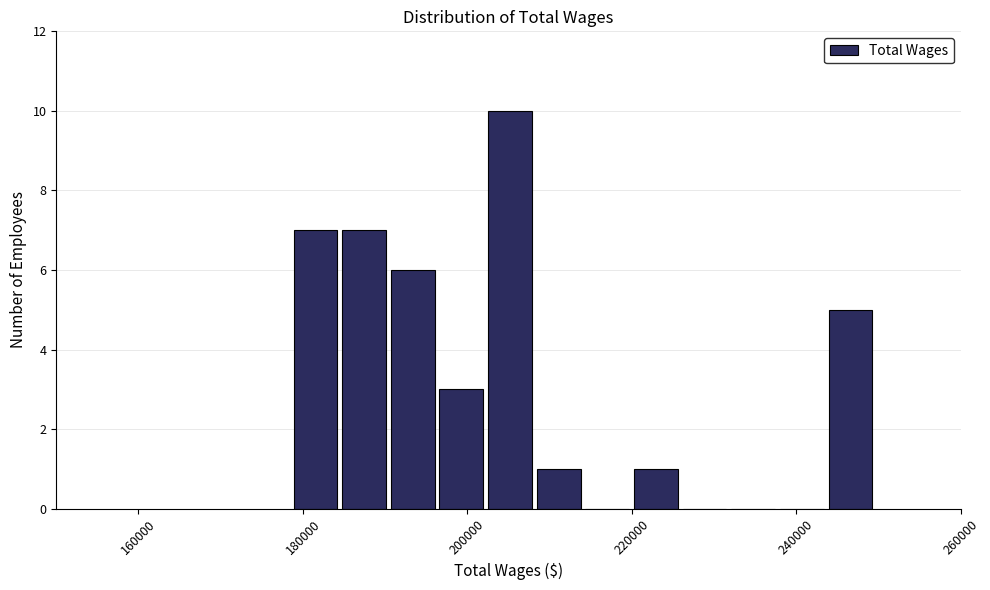

Read against the x-axis, roughly where is the centre of the tallest bar?

206000